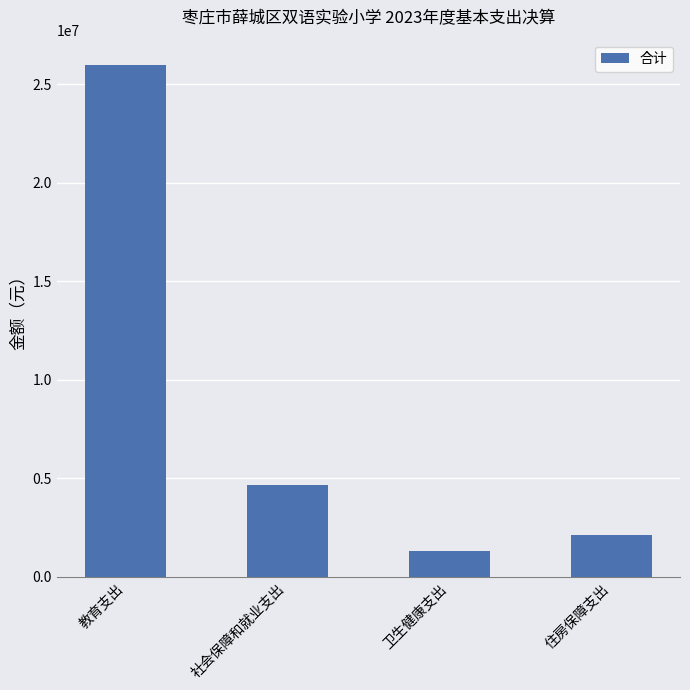

The chart shows a value of 918347.2 at 住房保障支出. True or false?

False